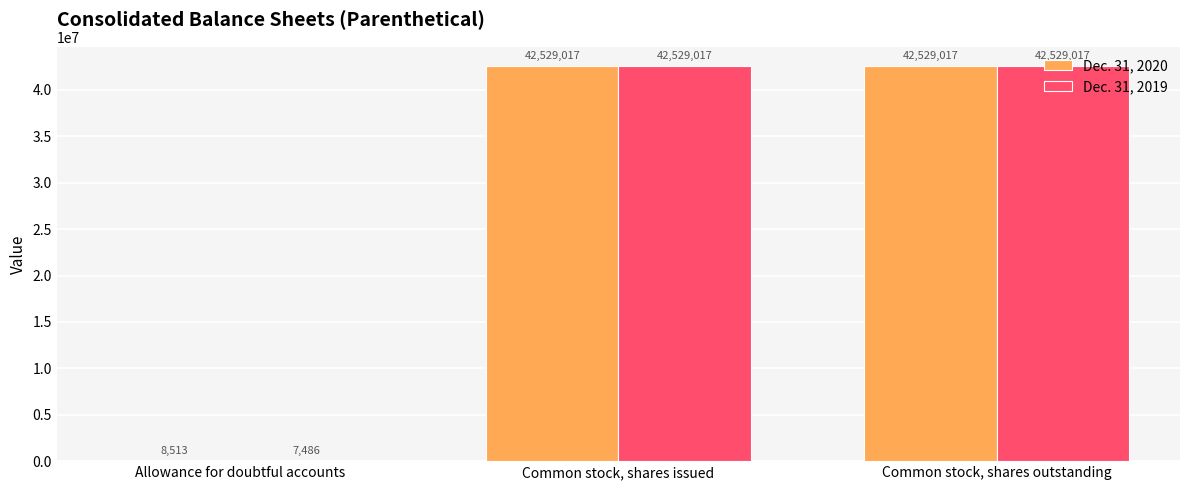

Read the Dec. 31, 2020 value at Common stock, shares outstanding.

42529017